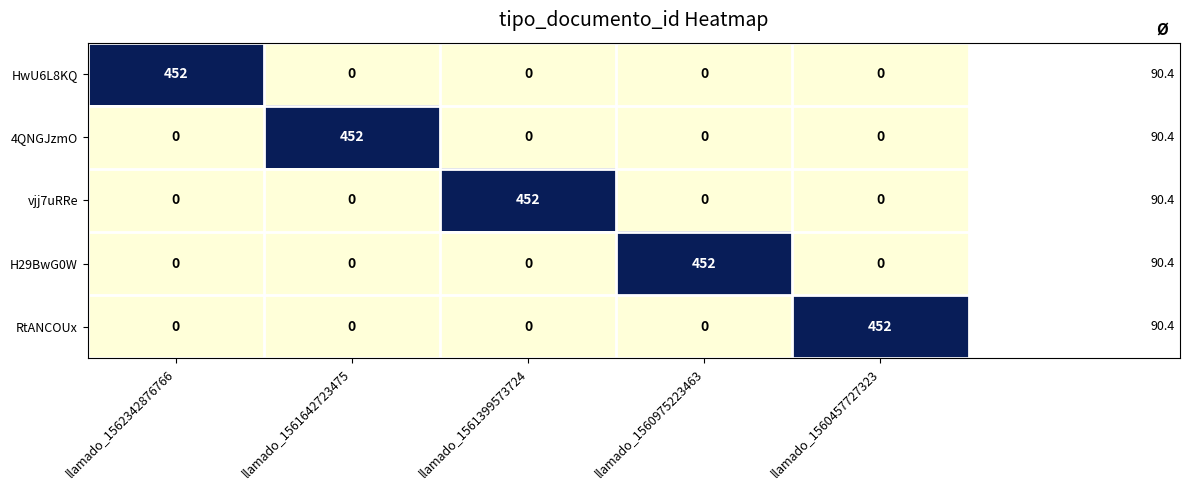

The 4QNGJzmO series shows 0 at llamado_1560975223463. True or false?

True